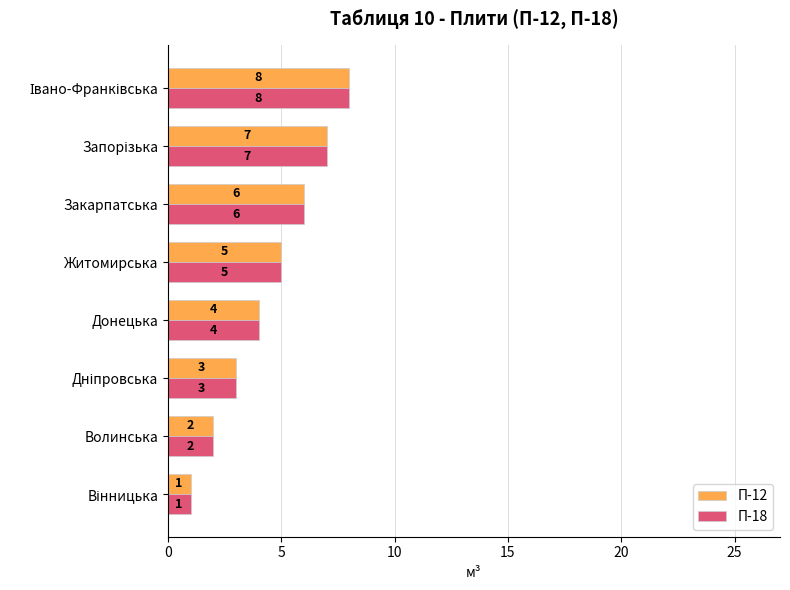

What is the total value across all series at Закарпатська?

12